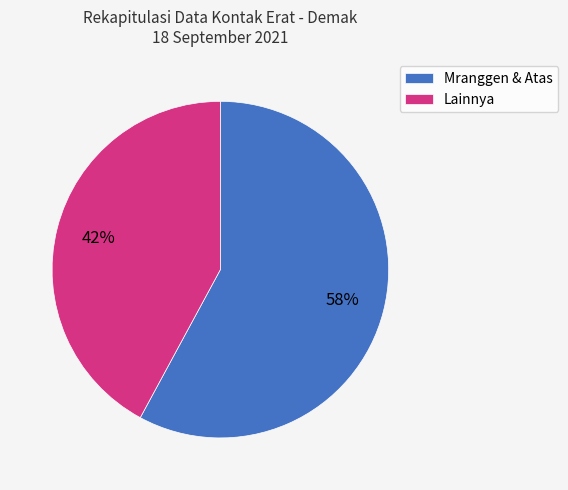

Which slice is the largest?

Mranggen & Atas